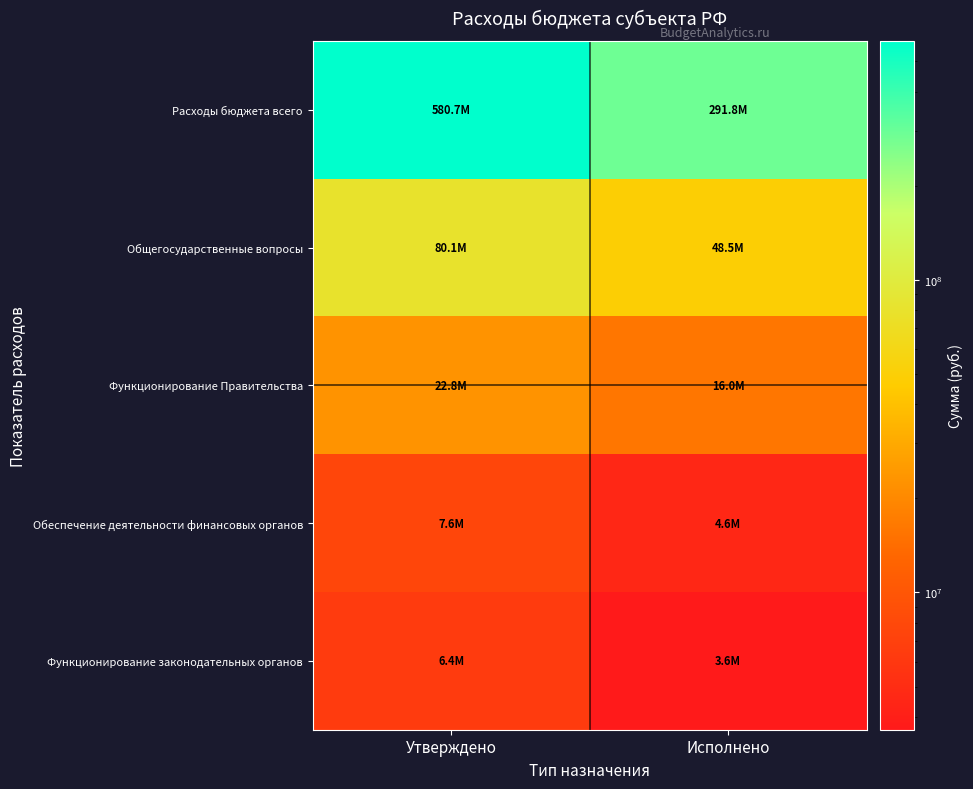

What is the total value across all series at Утверждено?

697551764.8